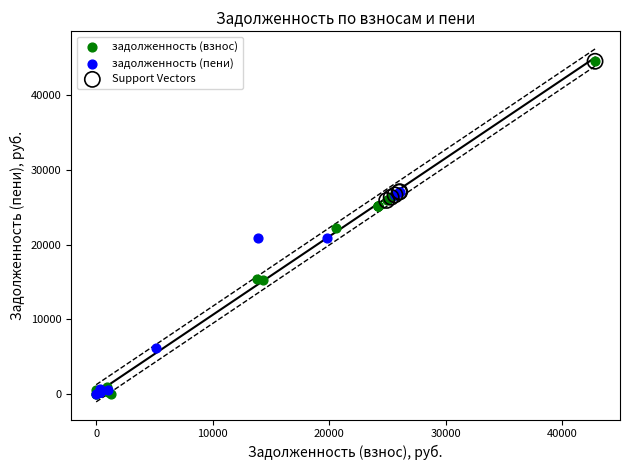

What are all the series names shown in the legend?

задолженность (взнос), задолженность (пени), Support Vectors